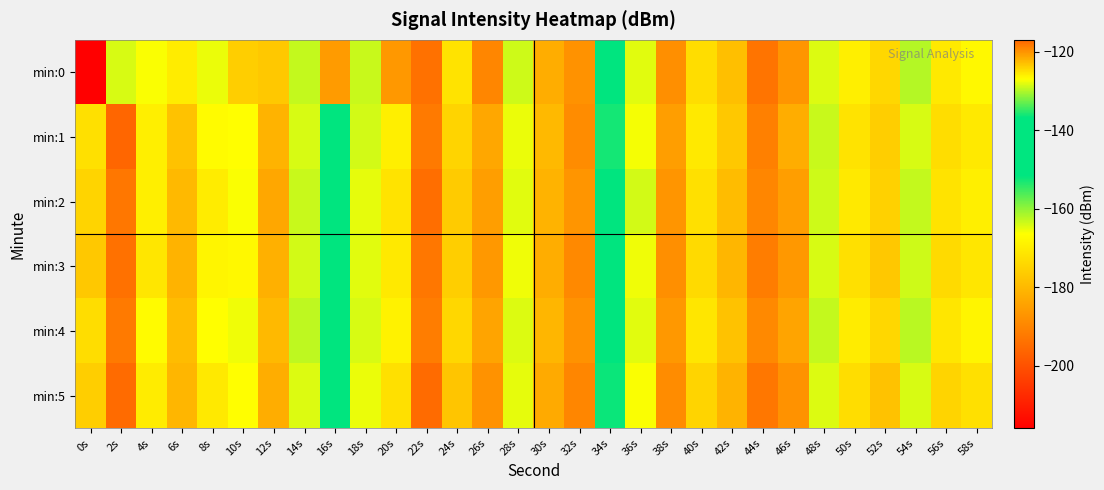

Which category has the lowest value across all series?

0s